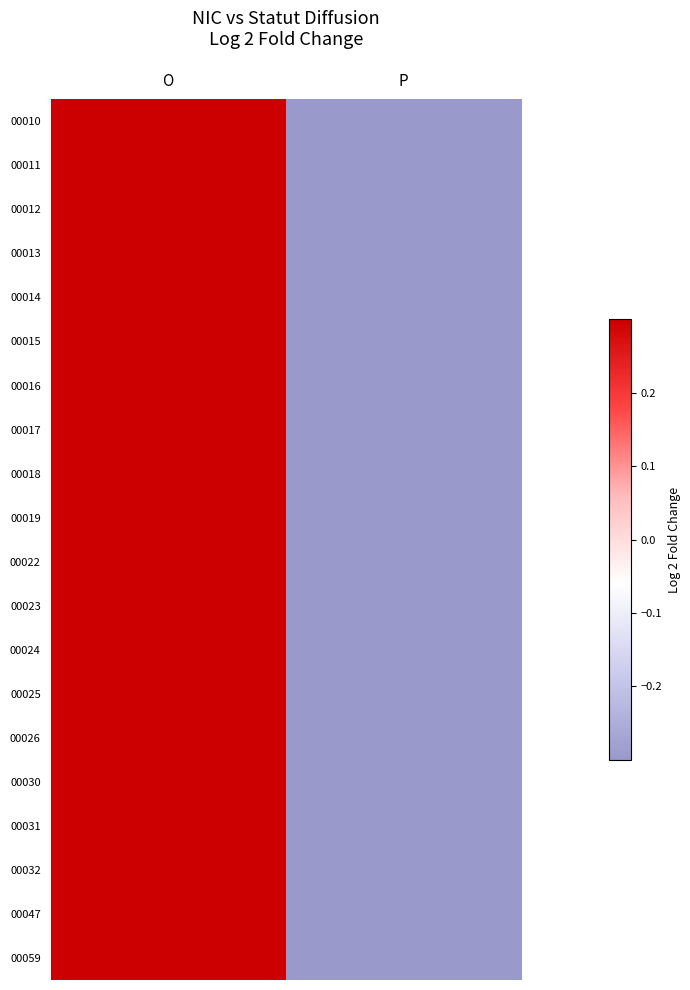

How many categories are shown in the chart?

2